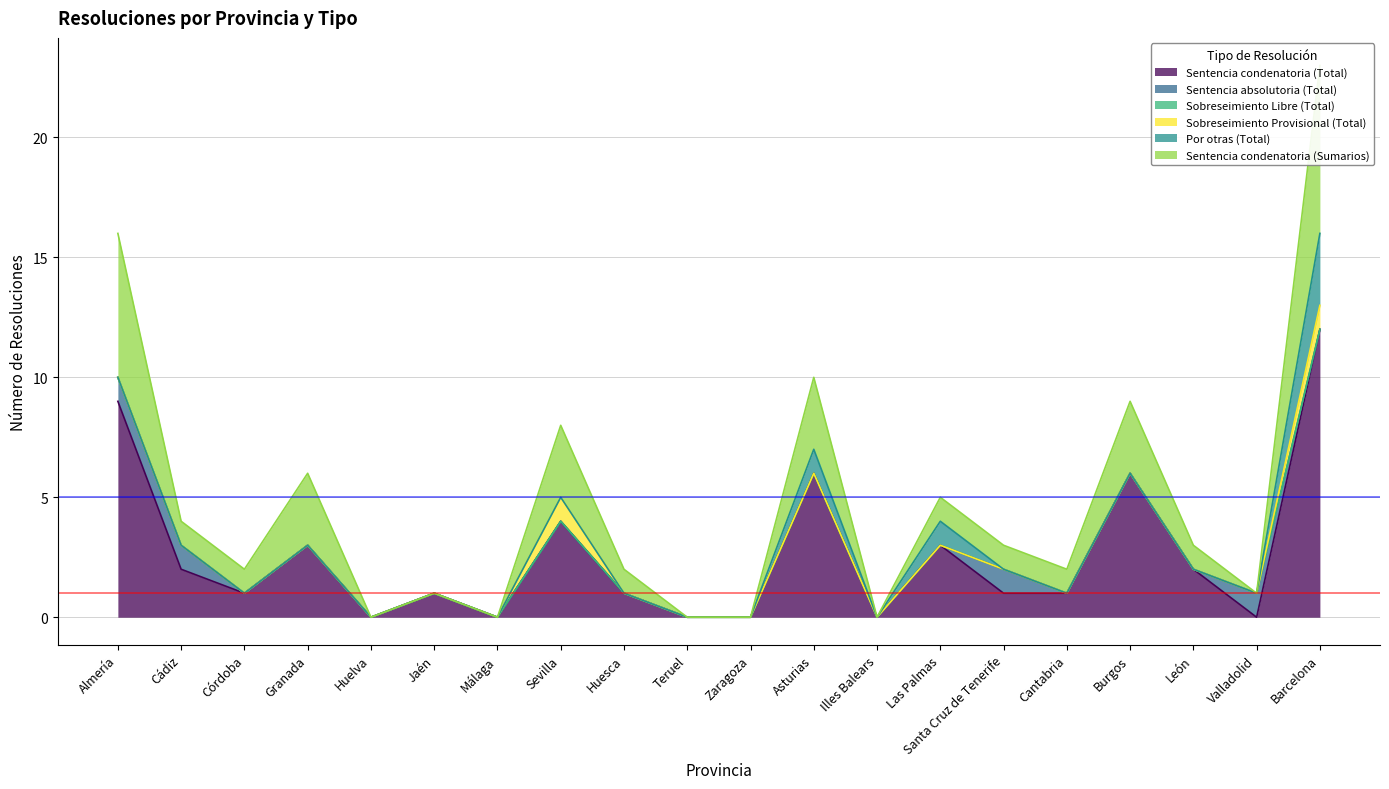

At which label does Sentencia condenatoria (Sumarios) first exceed 1?

Almería